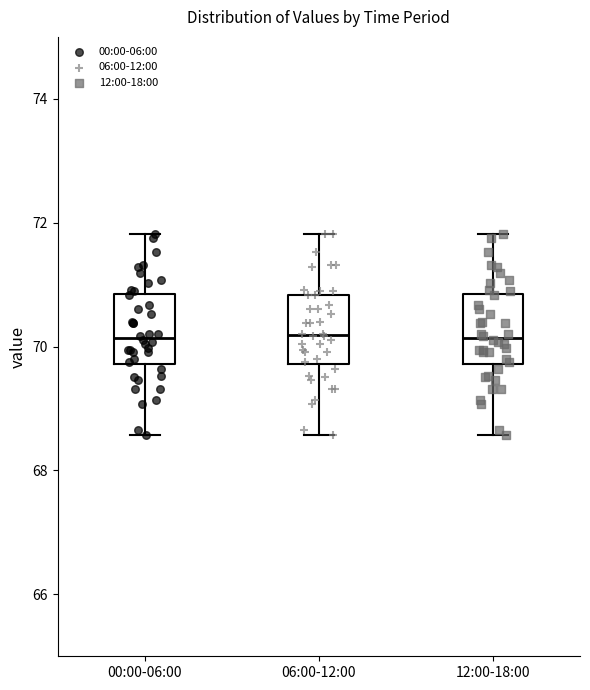

Reading left to right, read every box against the y-axis: the position of its median line, the range the box covers, and the ends of its whiskers. The values are not printed on the chart, so give them approximately, as read against the axis.

00:00-06:00: median 70.2, box 69.8 to 70.8, whiskers 68.6 to 71.8
06:00-12:00: median 70.2, box 69.8 to 70.8, whiskers 68.6 to 71.8
12:00-18:00: median 70.2, box 69.8 to 70.8, whiskers 68.6 to 71.8